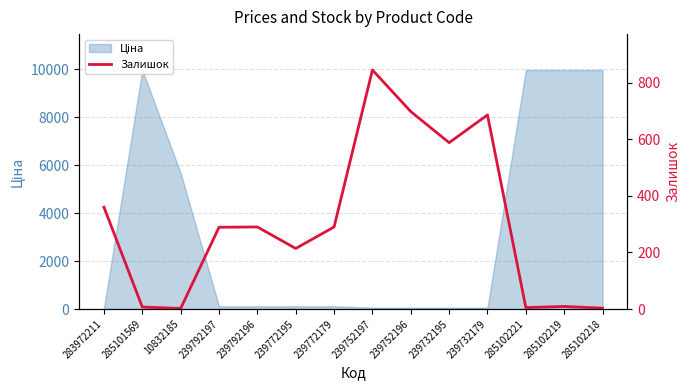

What is the change in value from 285101569 to 239792196?

+283